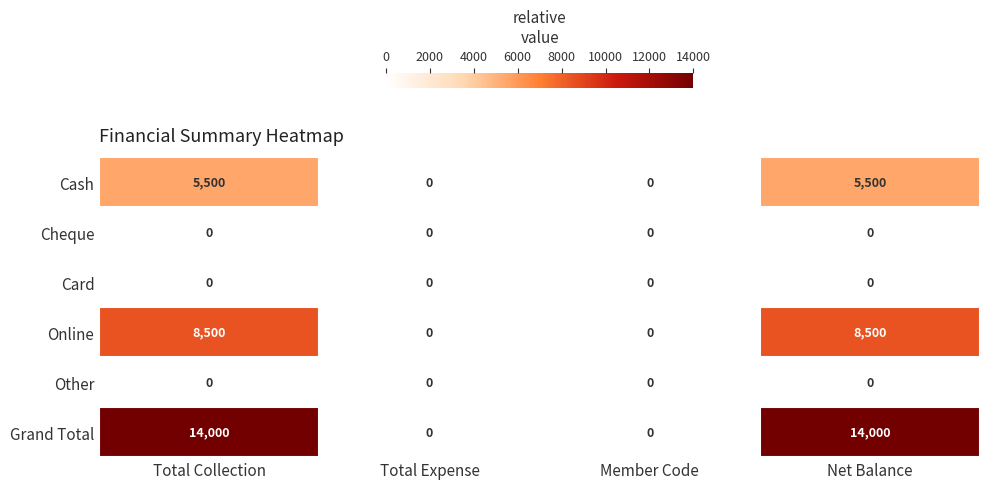

Which series changed the most between Total Collection and Member Code?

Grand Total